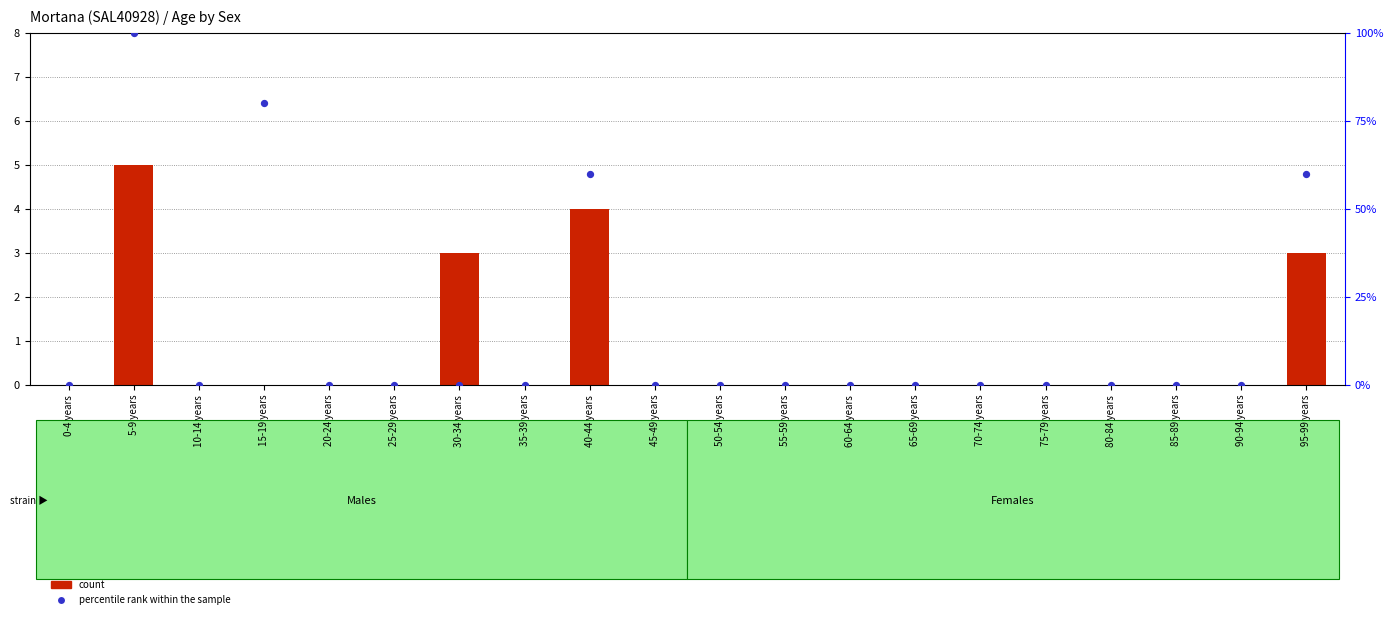

Which series contains the lowest Y value?

count